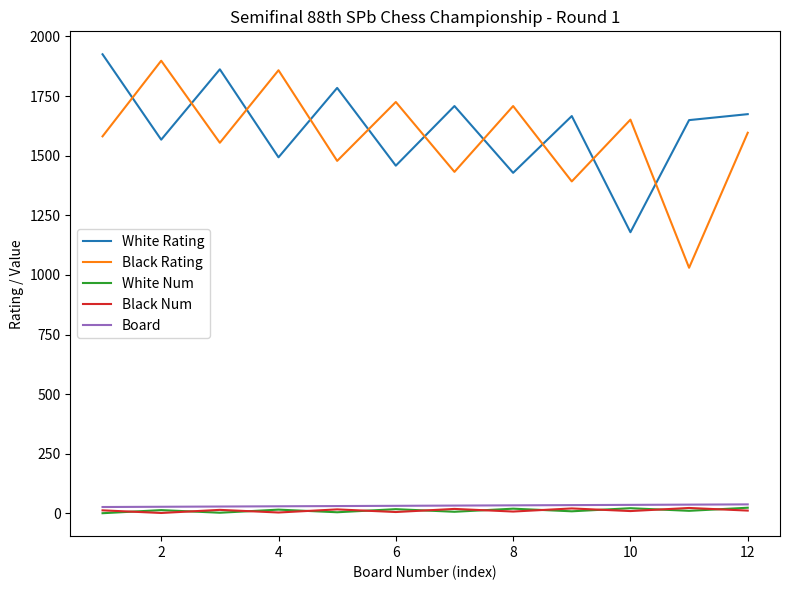

What is the maximum value for White Rating?

1925